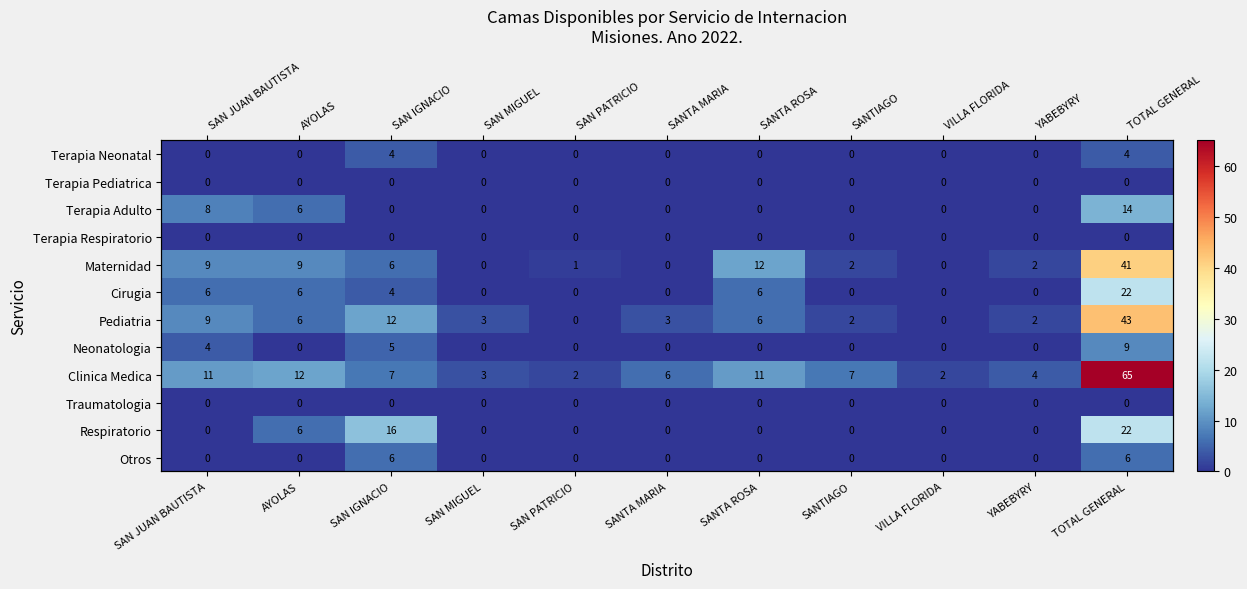

How many Neonatologia values are between 0 and 4?

9